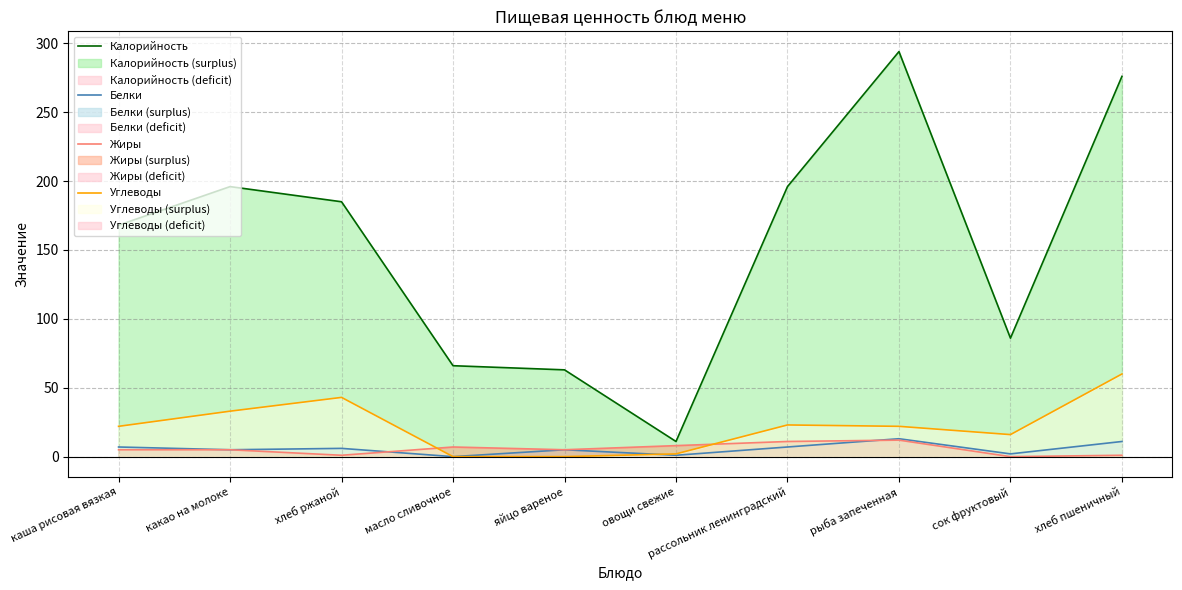

What is the value of the Жиры point at the 7th from the left?

11